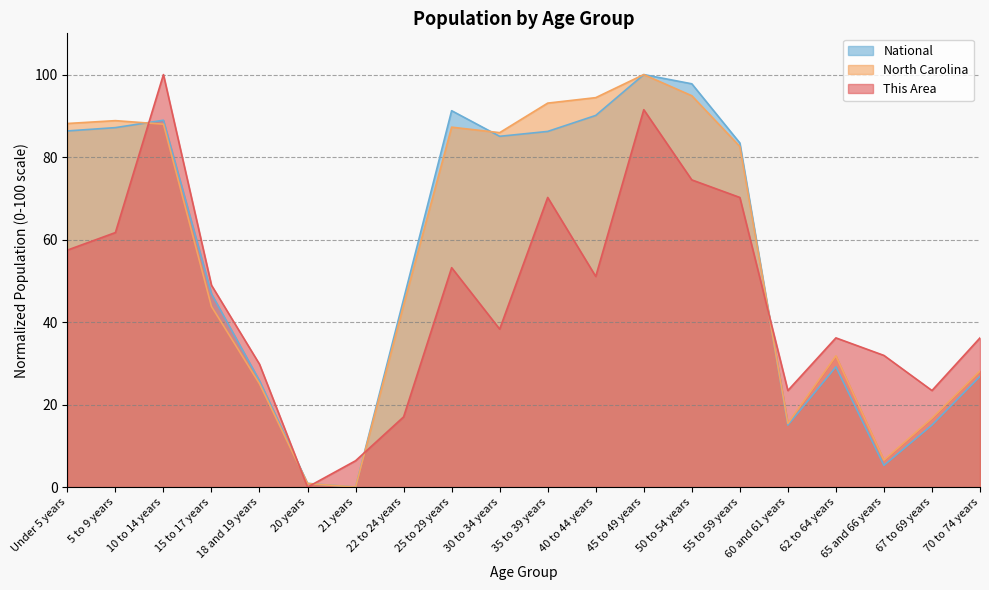

What is the label of the 14th point from the left?

50 to 54 years